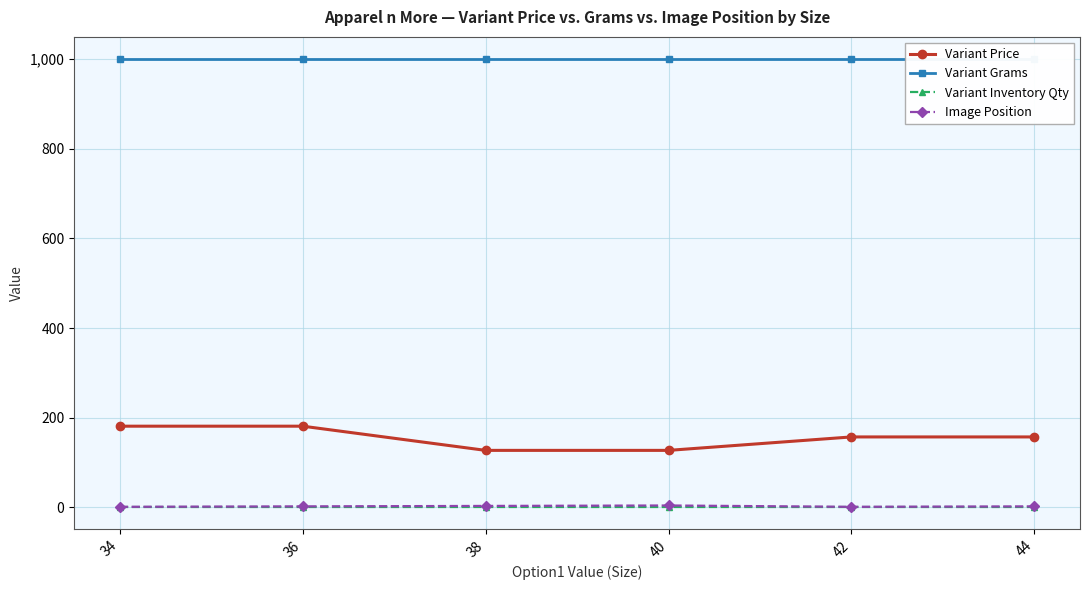

What is the difference between the Image Position values at 36 and 34?

1